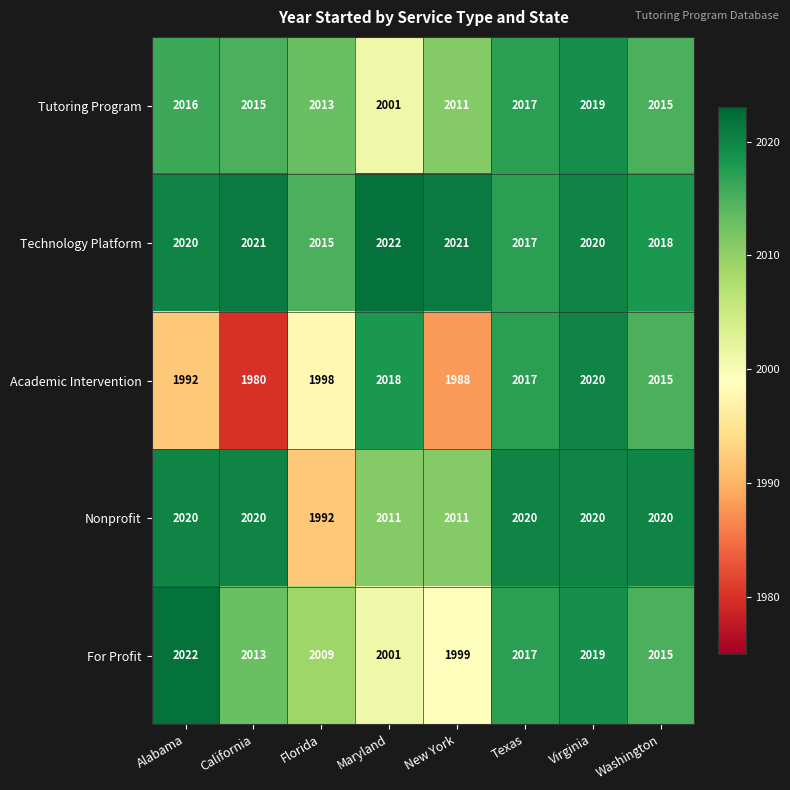

At how many categories does at least one series exceed 1987?

8